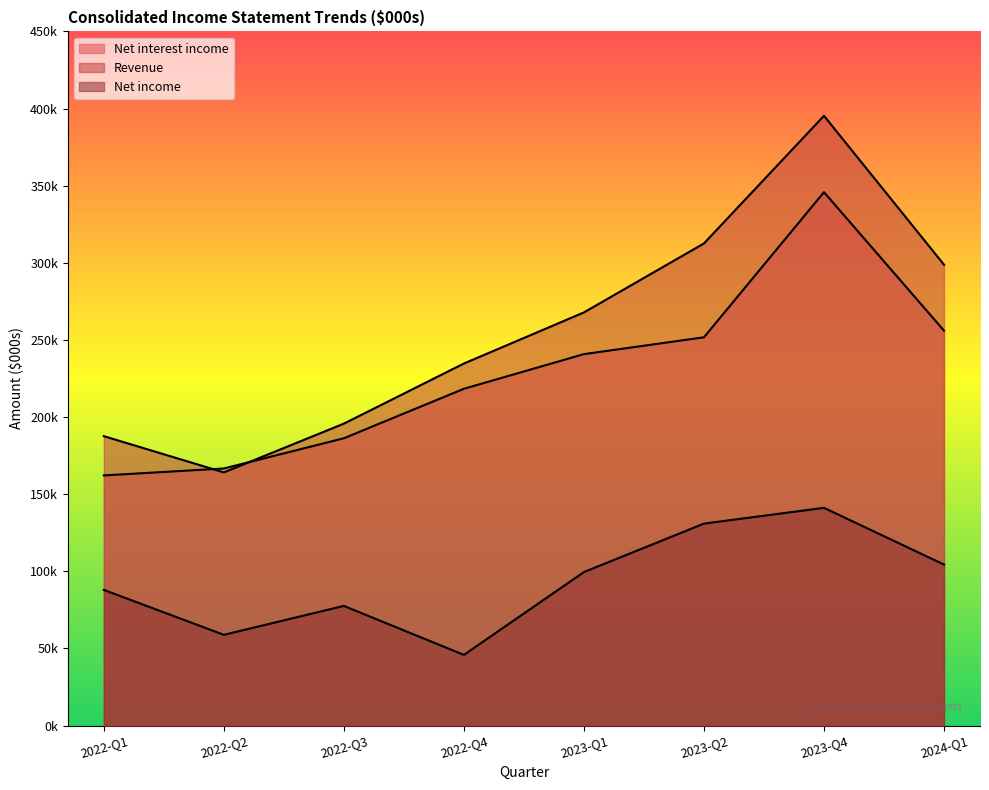

Reading left to right, transcribe all the data shown in this chart.

Net interest income: 162172	166657	186251	218325	240797	251699	345783	256010
Revenue: 187618	164129	195732	234707	267831	312547	395286	298772
Net income: 87947	58836	77579	45819	99519	130925	141146	104382